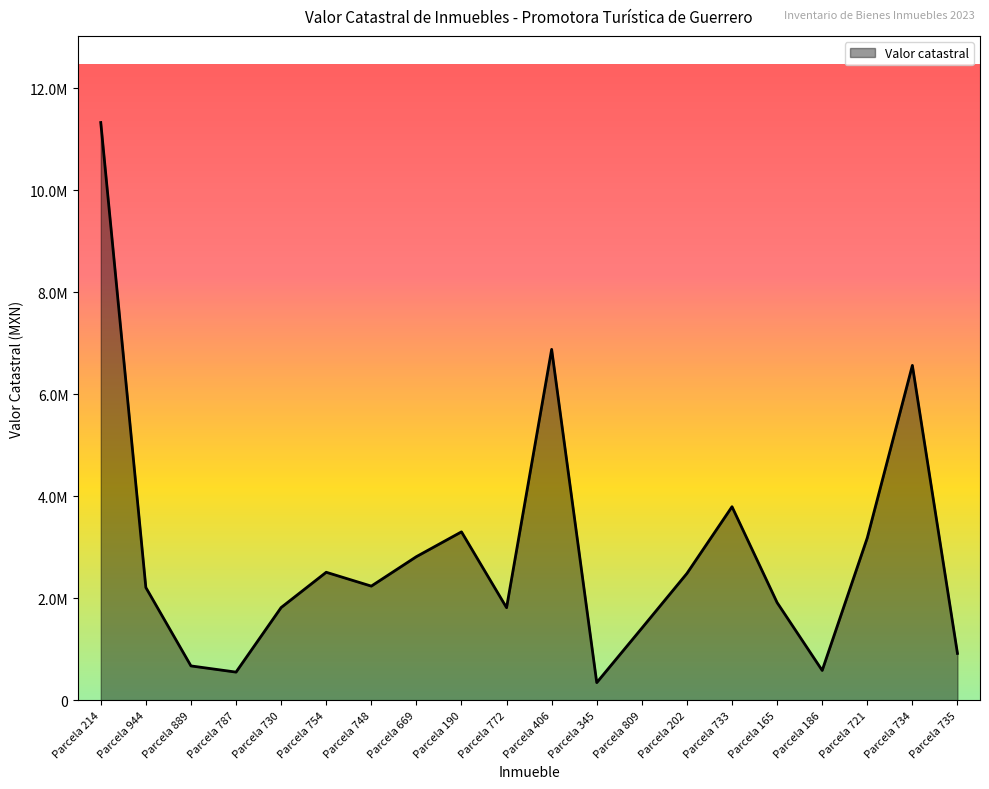

Does the chart have visible grid lines?

No